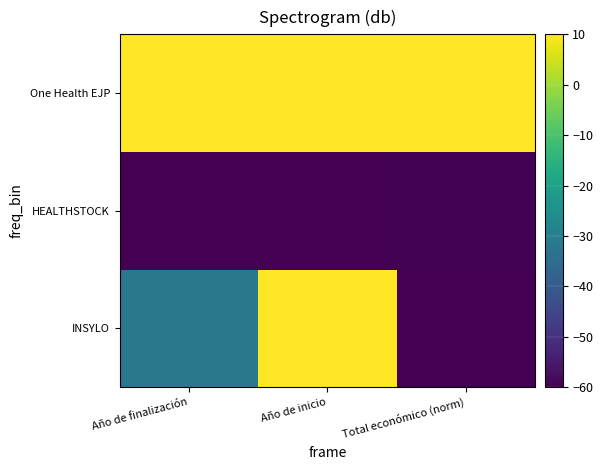

Reading left to right, extract all data points from this chart.

INSYLO: Año de finalización=-32.0	Año de inicio=10.0	Total económico (norm)=-60.0
HEALTHSTOCK: Año de finalización=-60.0	Año de inicio=-60.0	Total económico (norm)=-59.6
One Health EJP: Año de finalización=10.0	Año de inicio=10.0	Total económico (norm)=10.0